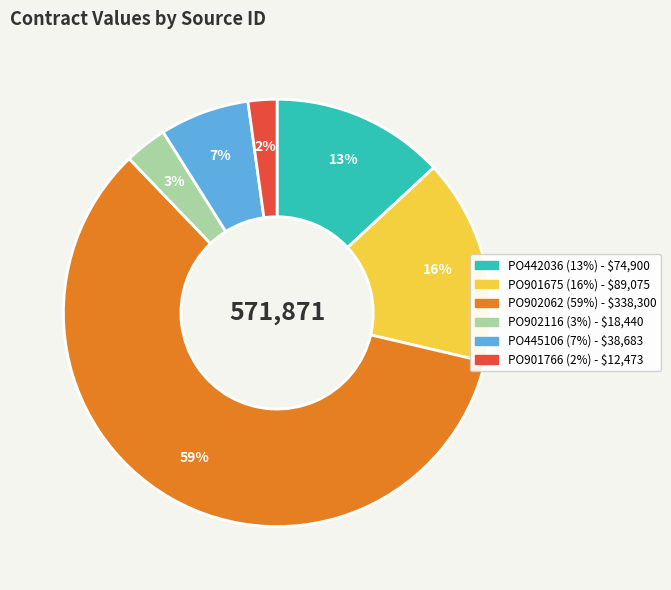

What percentage is the PO901675 slice, to the nearest percent?

16%